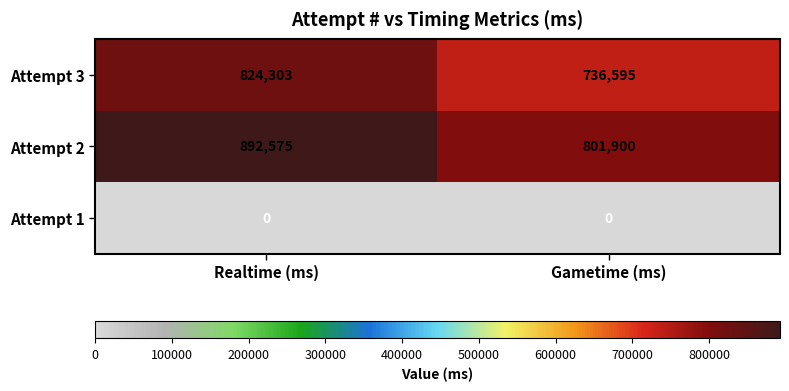

What value does the Attempt 2 series have at Realtime (ms), to the nearest 100?

892600